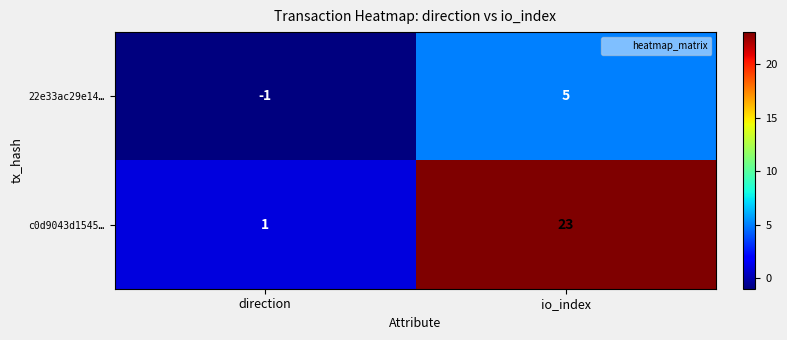

What is the average value of the c0d9043d1545… series?

12